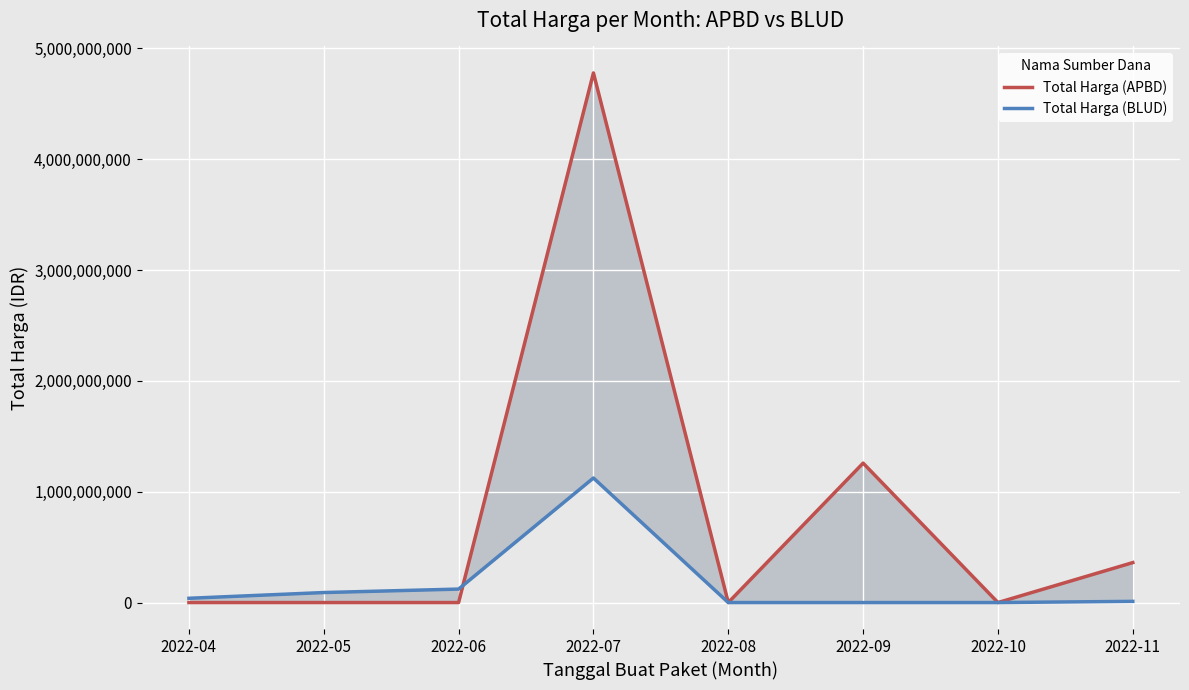

List the series in order of their peak value, lowest first.

Total Harga (BLUD), Total Harga (APBD)